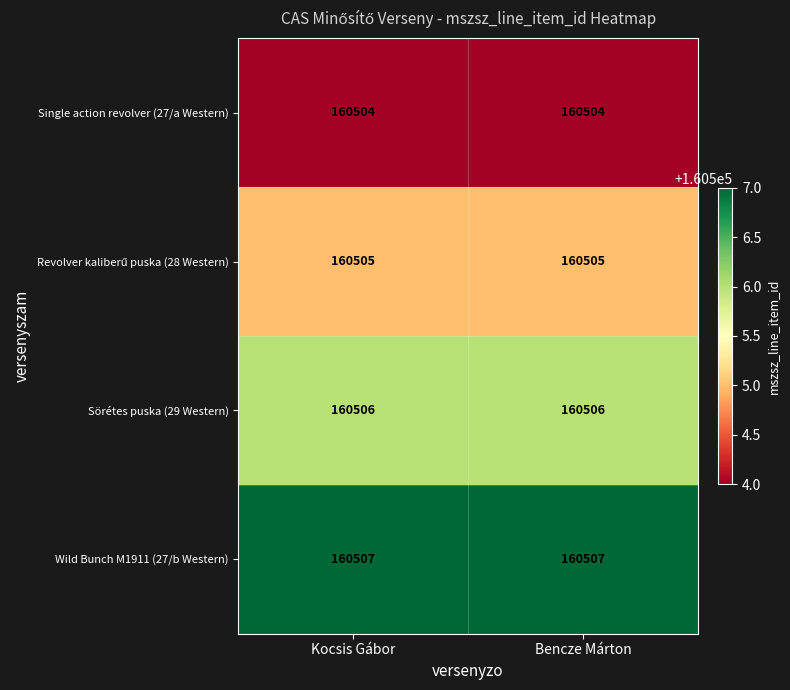

What value does the Wild Bunch M1911 (27/b Western) series have at Kocsis Gábor?

160507